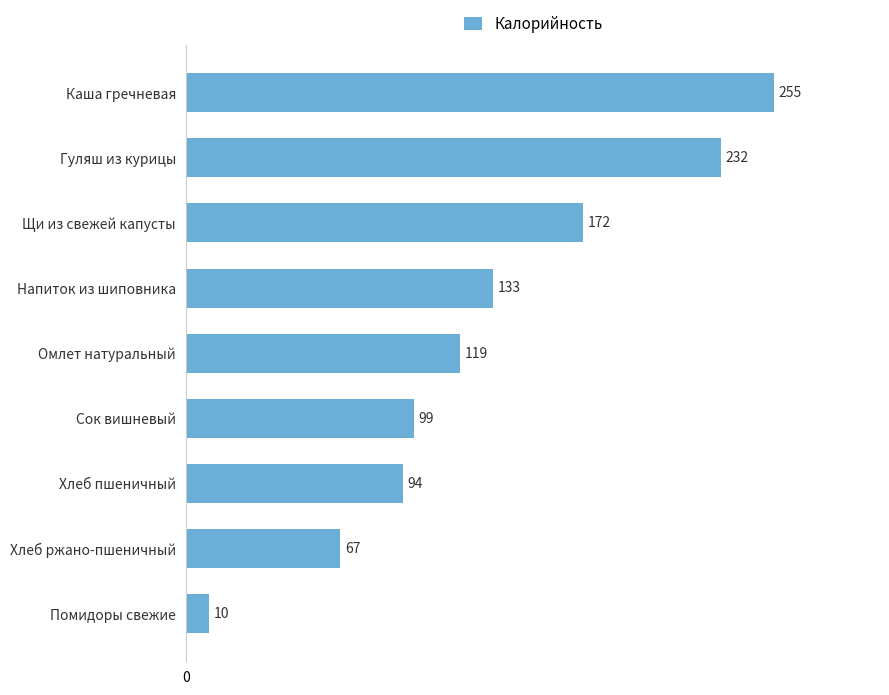

What is the maximum value shown in the chart?

255